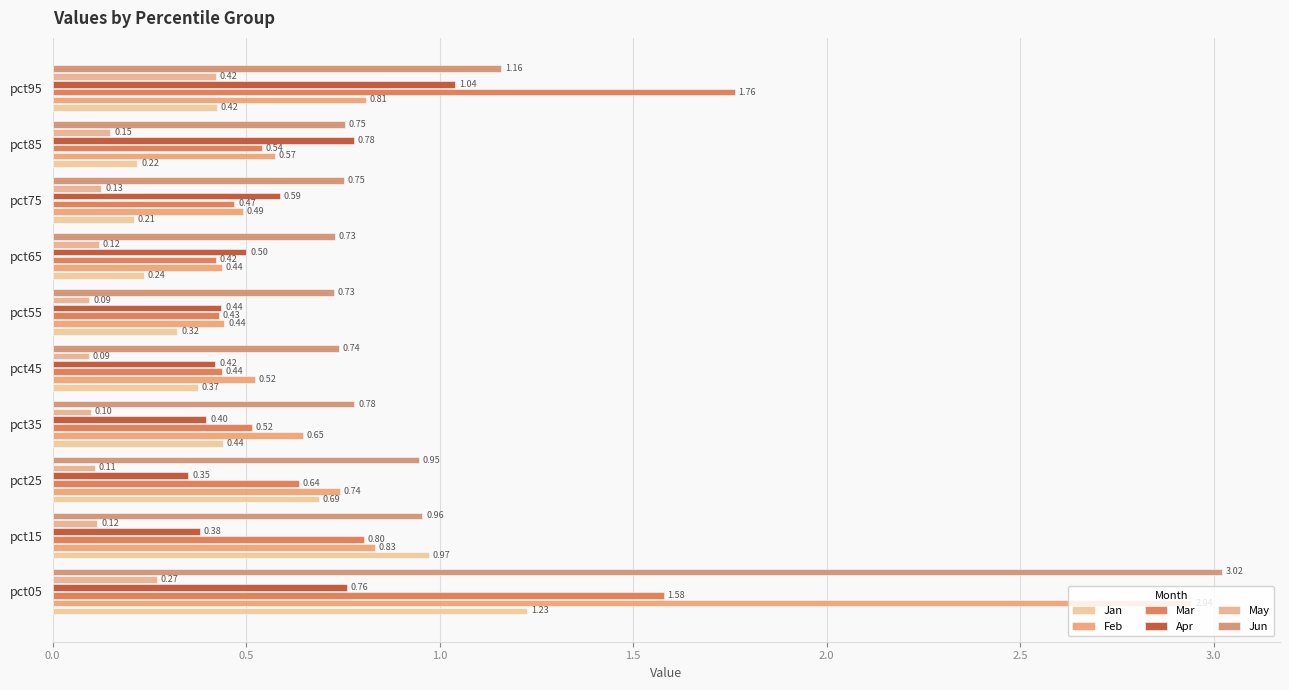

Reading left to right, what are all the values shown in this chart?

Jan: 1.2	1.0	0.7	0.4	0.4	0.3	0.2	0.2	0.2	0.4
Feb: 2.9	0.8	0.7	0.6	0.5	0.4	0.4	0.5	0.6	0.8
Mar: 1.6	0.8	0.6	0.5	0.4	0.4	0.4	0.5	0.5	1.8
Apr: 0.8	0.4	0.4	0.4	0.4	0.4	0.5	0.6	0.8	1.0
May: 0.3	0.1	0.1	0.1	0.1	0.1	0.1	0.1	0.1	0.4
Jun: 3.0	1.0	0.9	0.8	0.7	0.7	0.7	0.8	0.8	1.2